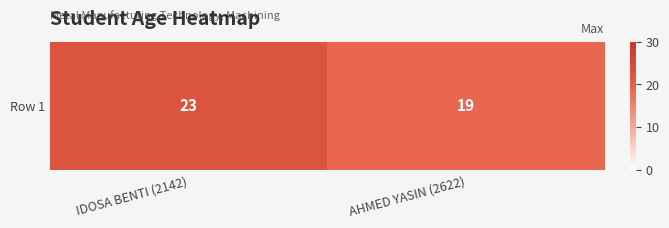

Reading left to right, extract all data points from this chart.

IDOSA BENTI (2142)=23	AHMED YASIN (2622)=19